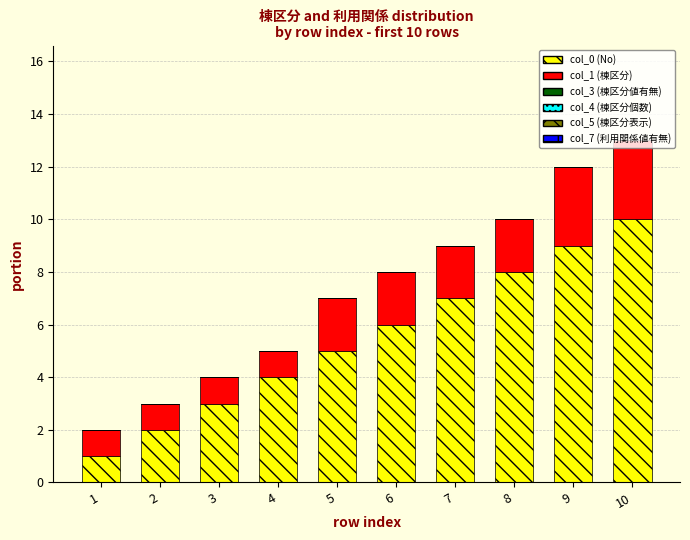

What is the highest value of the col_0 (No) series?

10